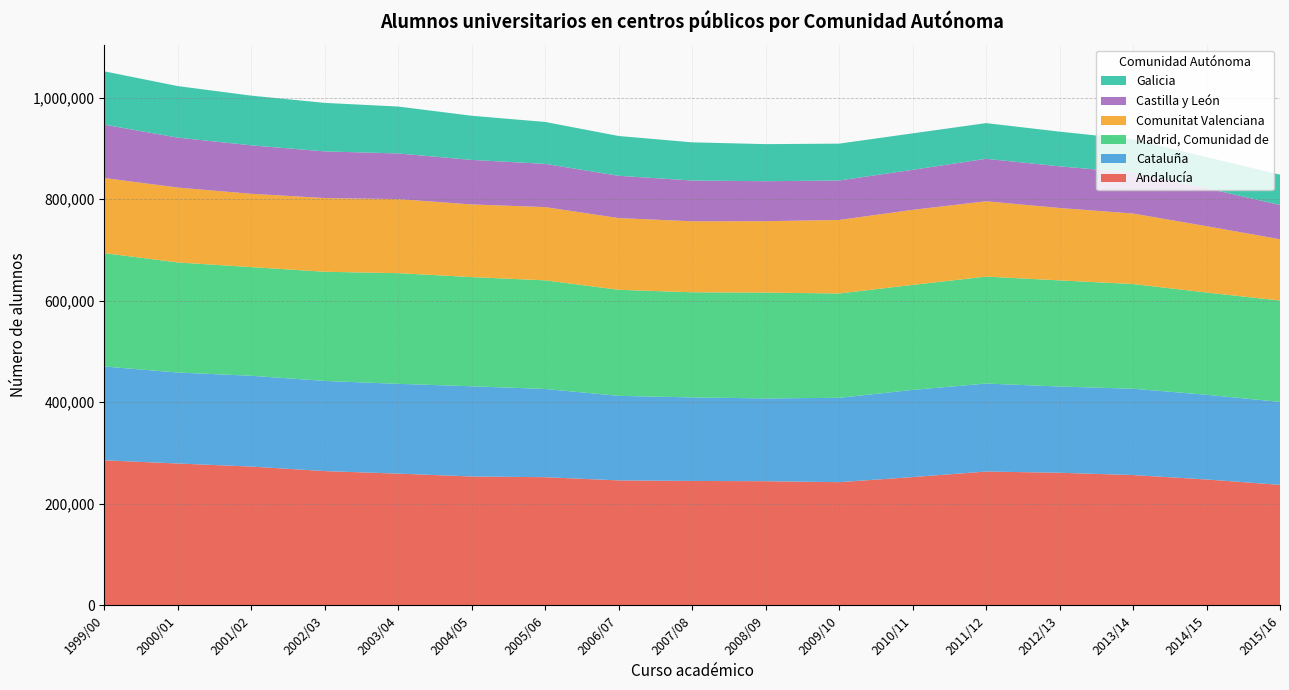

Reading right to left, transcribe all the data shown in this chart.

Andalucía: 237442	247952	256689	261201	263576	252696	242646	244531	245075	246158	252457	253879	259514	264480	273362	279440	285724
Cataluña: 163291	166859	169984	169819	173308	171622	166138	163054	164520	166490	173740	177620	176804	177553	178880	179154	184718
Madrid, Comunidad de: 199626	201302	206173	209017	210640	206807	205457	208388	207004	208874	213921	215005	217946	214970	213957	216743	223293
Comunitat Valenciana: 120715	130693	138844	142568	148329	147851	144805	140646	139830	141239	144235	143108	145868	145202	144388	147514	147892
Castilla y León: 67612	74640	80334	82064	83641	78805	77694	78683	80294	83269	85151	87678	89882	91869	95388	98349	105115
Galicia: 59528	61321	65737	68297	70283	71802	72601	73075	75160	78346	82539	86962	92377	95517	97890	101466	104988